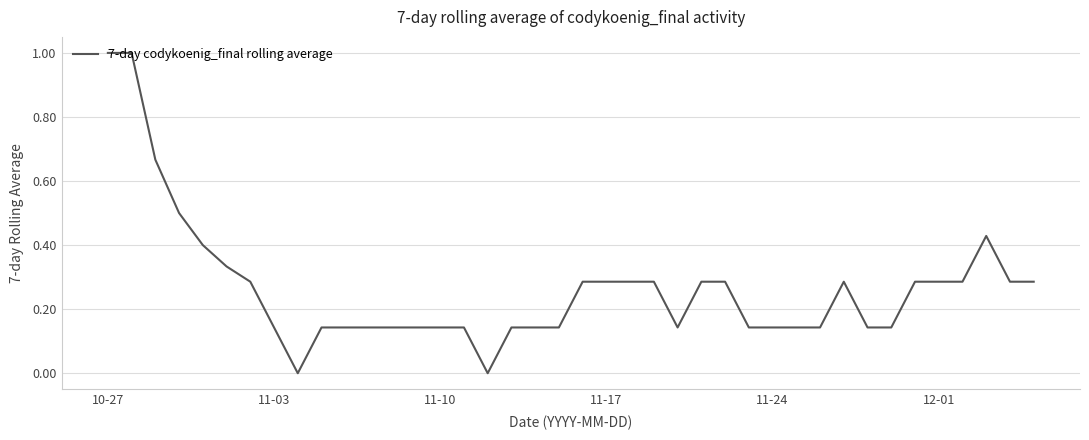

What is the difference between the maximum and minimum values?

1.0